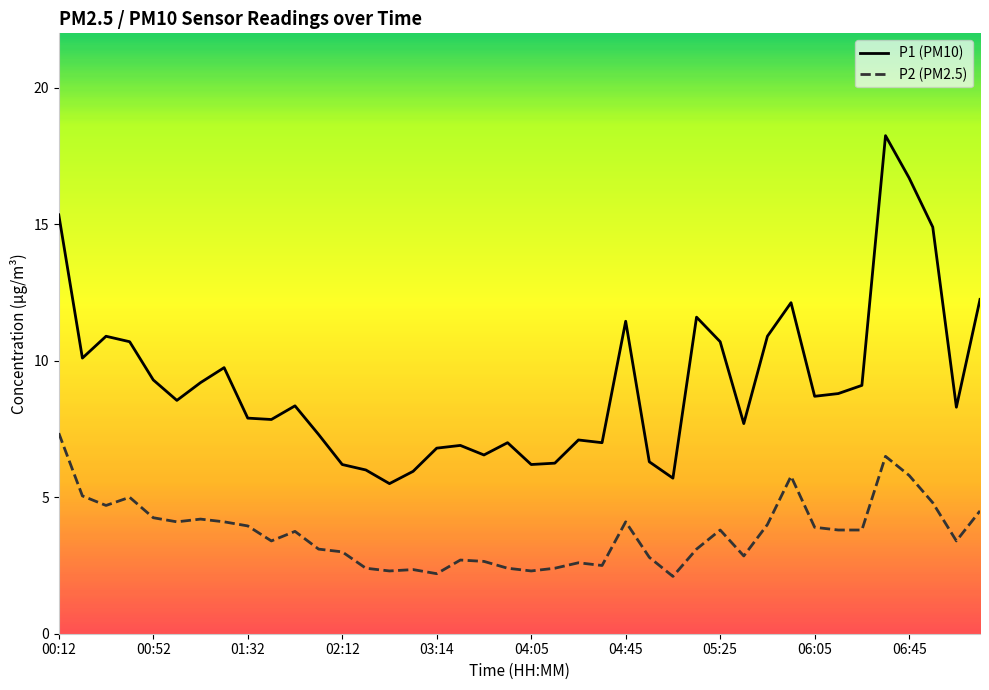

True or false: P2 (PM2.5) and P1 (PM10) intersect in this chart.

False